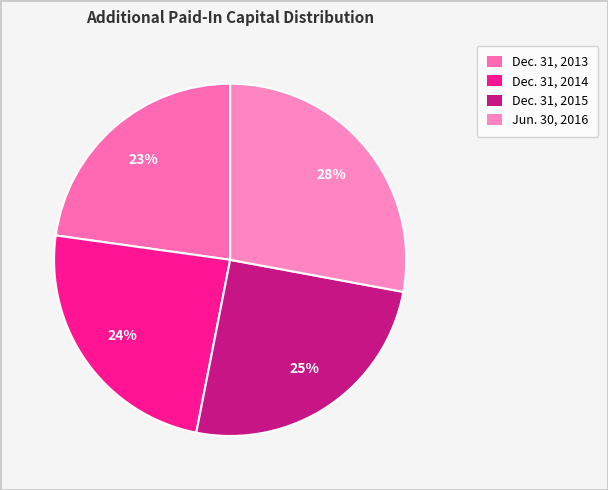

What is the change in value from Dec. 31, 2014 to Jun. 30, 2016?

+12727661